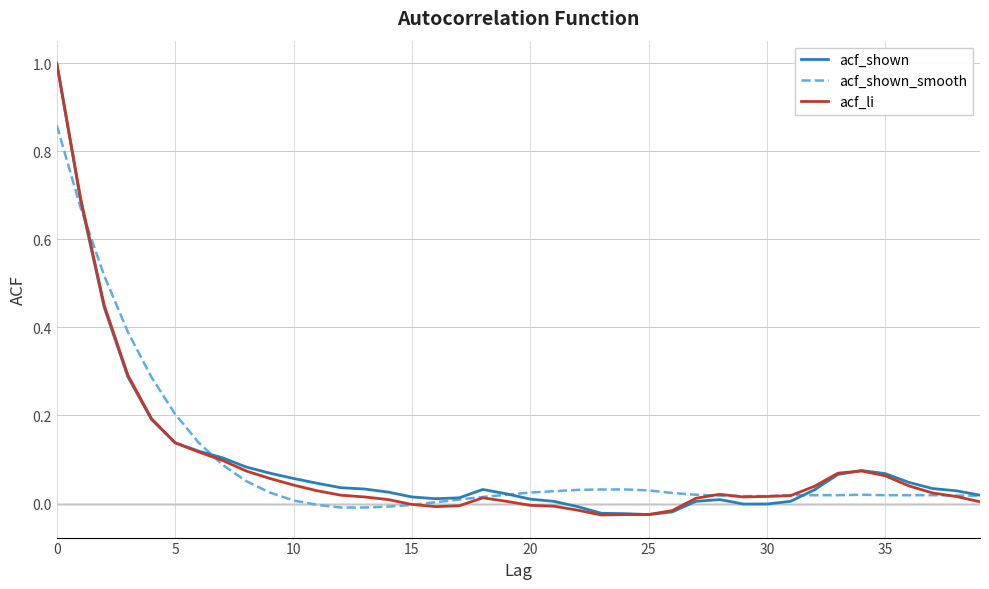

How many categories are shown in the chart?

40